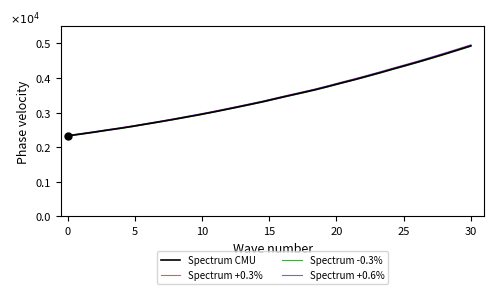

Which series has the largest range (max minus min)?

Spectrum +0.6%